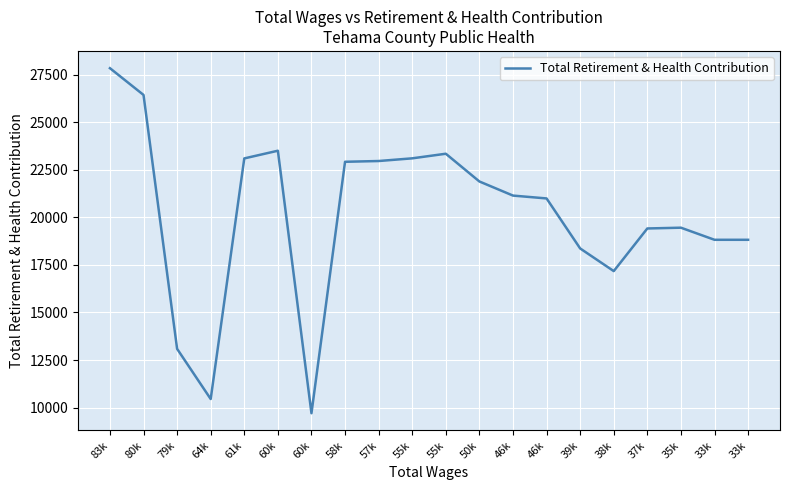

How many points are lower than both their immediate neighbors (excluding endpoints)?

3